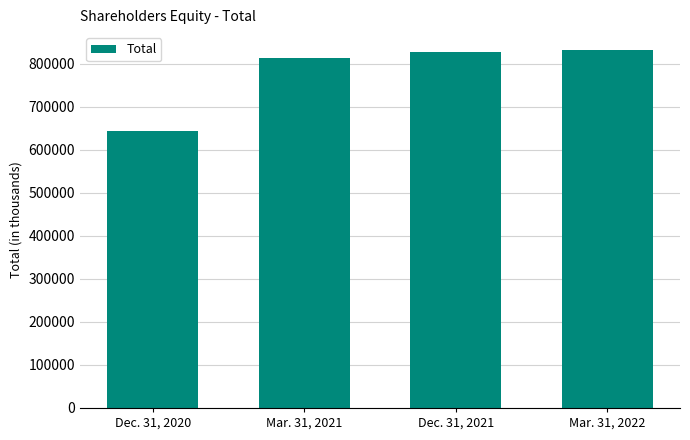

Reading right to left, what are all the values shown in this chart?

Mar. 31, 2022=832035	Dec. 31, 2021=828493	Mar. 31, 2021=813431	Dec. 31, 2020=644356